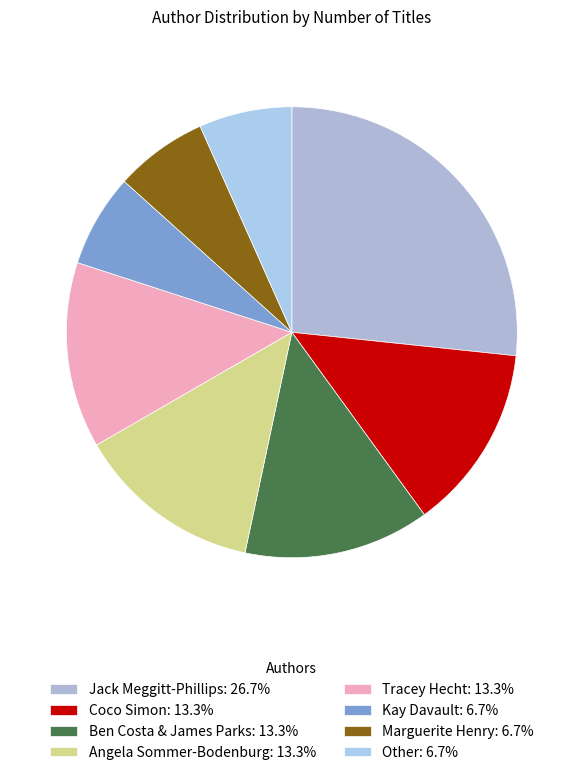

To the nearest percent, what portion does Ben Costa & James Parks represent?

13%